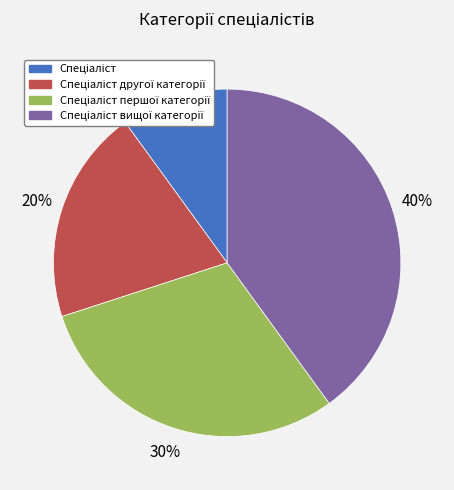

To the nearest percent, what is the average slice percentage?

25%